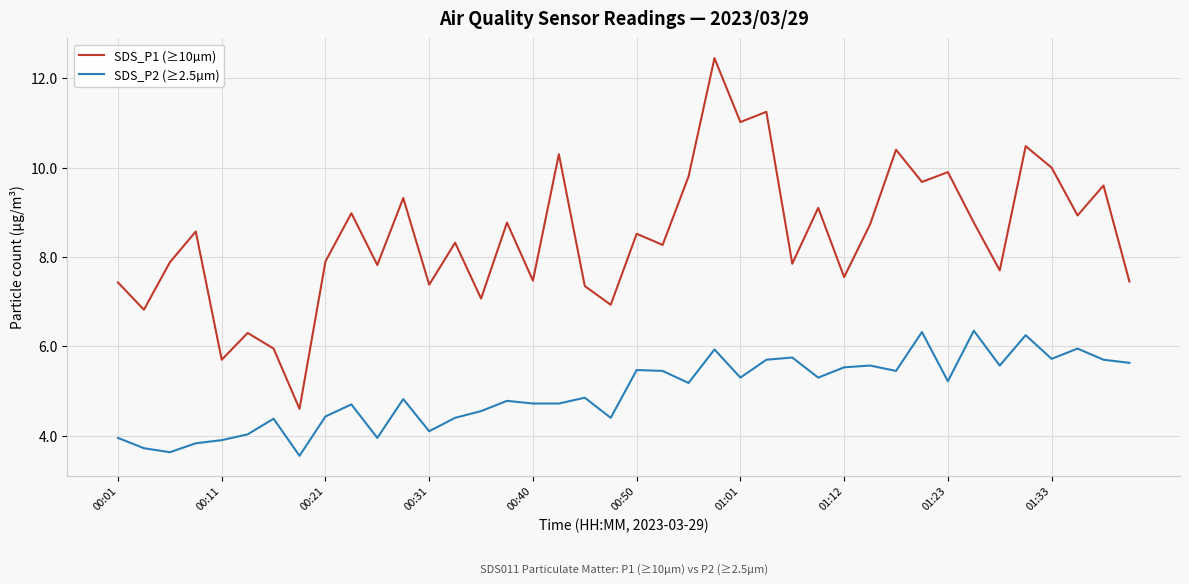

True or false: SDS_P2 (≥2.5µm) and SDS_P1 (≥10µm) cross at least once.

False